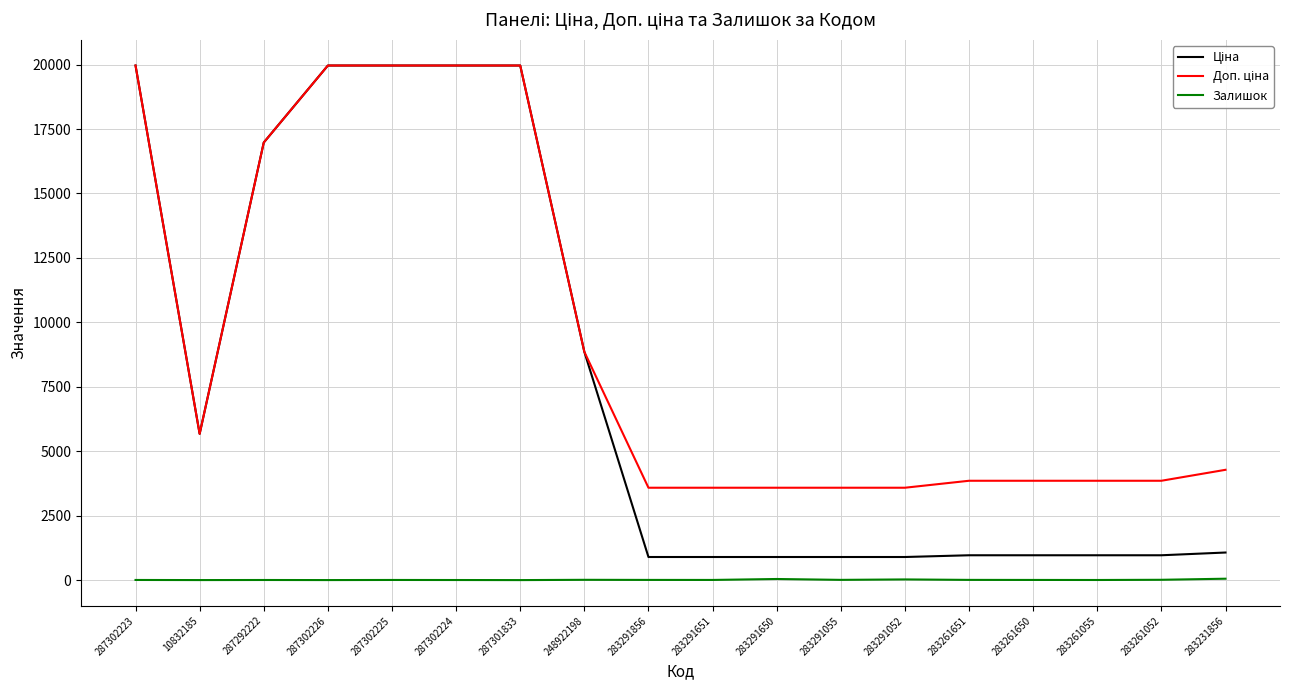

Where is the first local minimum for Ціна?

10832185